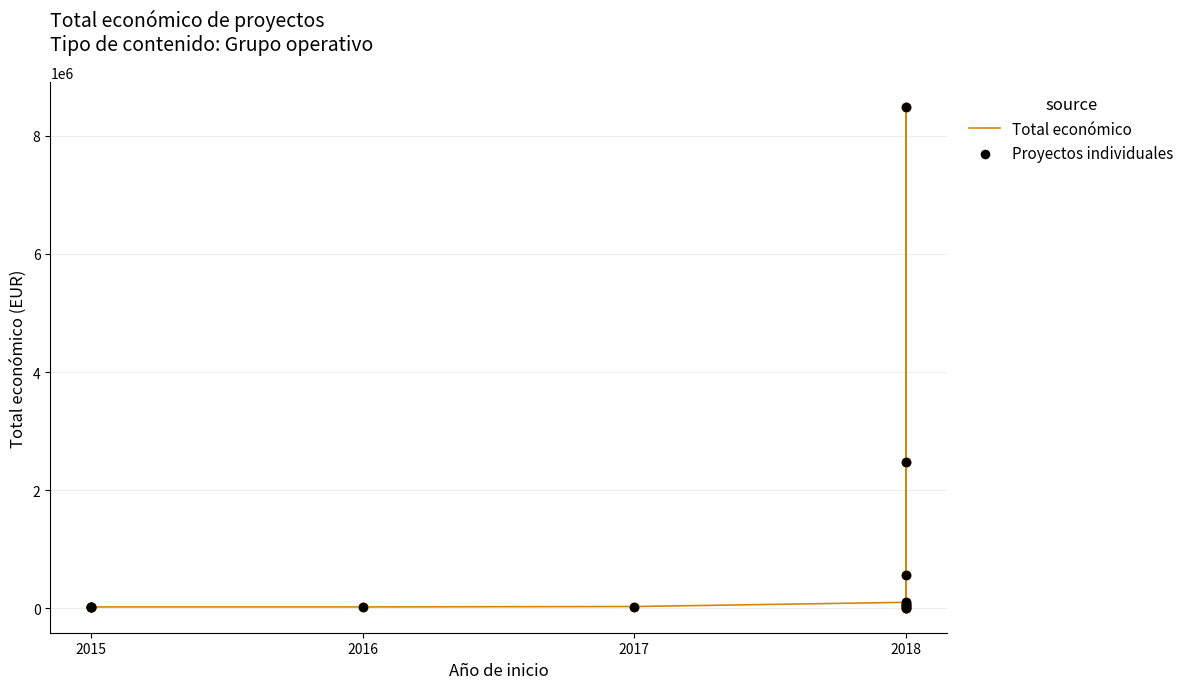

Which series has the widest spread of Y values?

Total económico